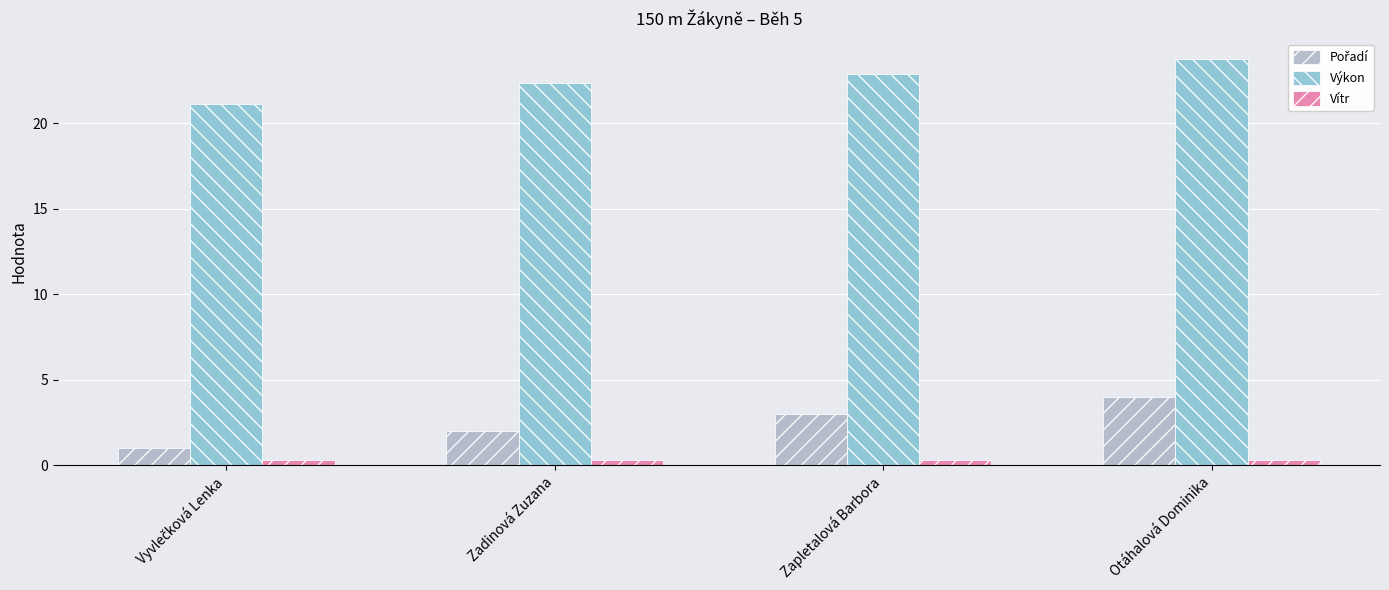

At which category is the sum across all series the highest?

Otáhalová Dominika